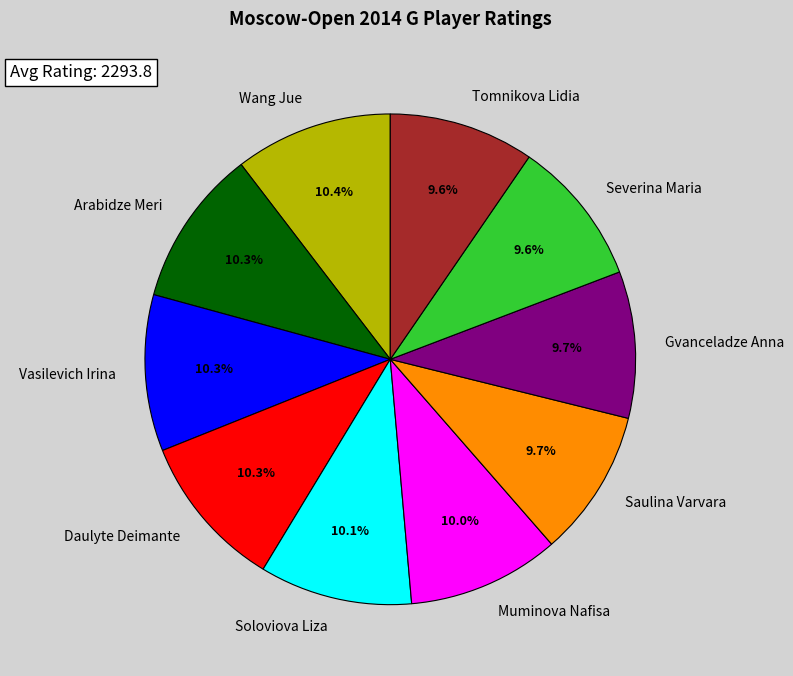

Is it true that Soloviova Liza is 1% of the pie?

False